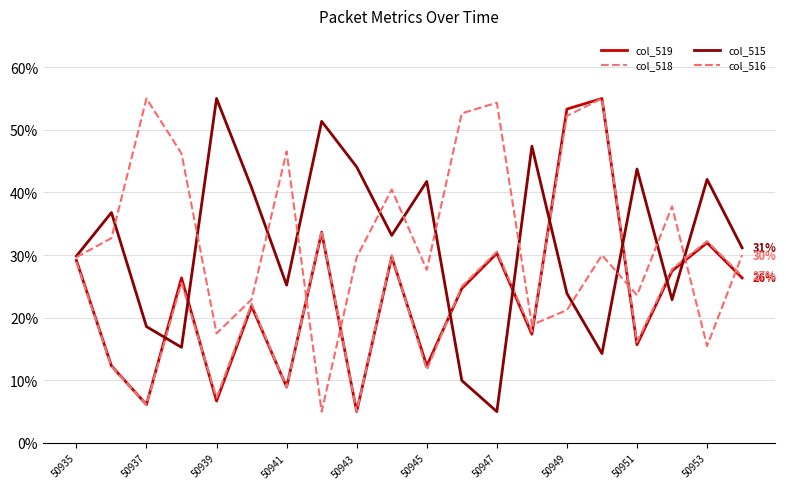

Does the chart have visible grid lines?

Yes